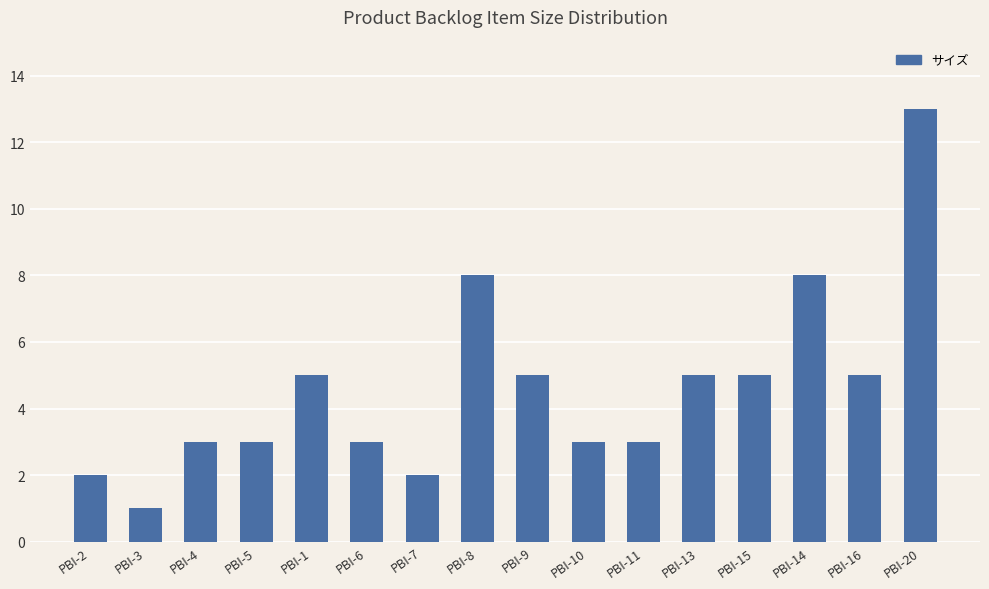

What is the sum of all values?

74